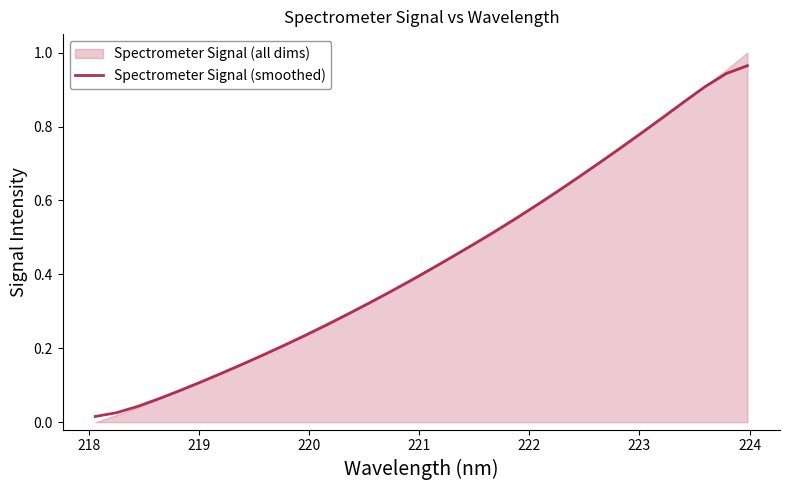

The value at 13 is 0.1. True or false?

False